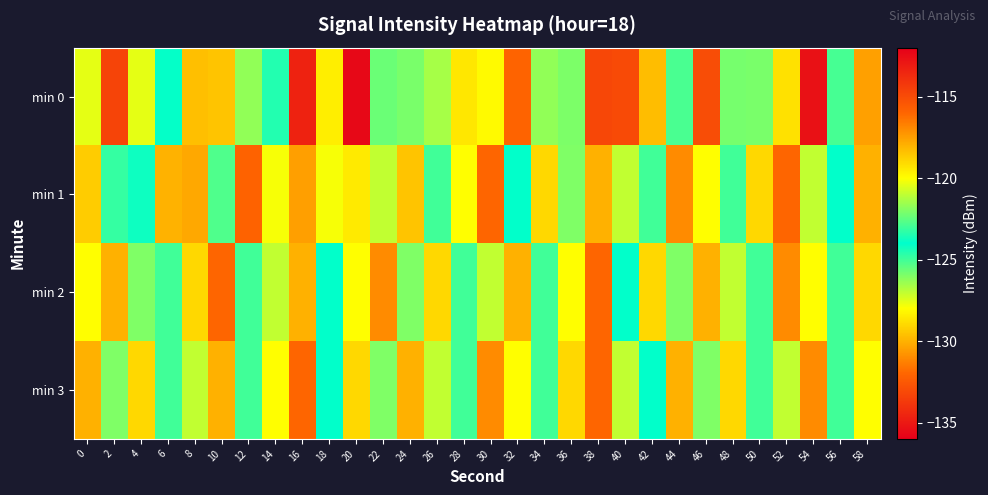

What is the difference between the highest and lowest values at 12?

7.1